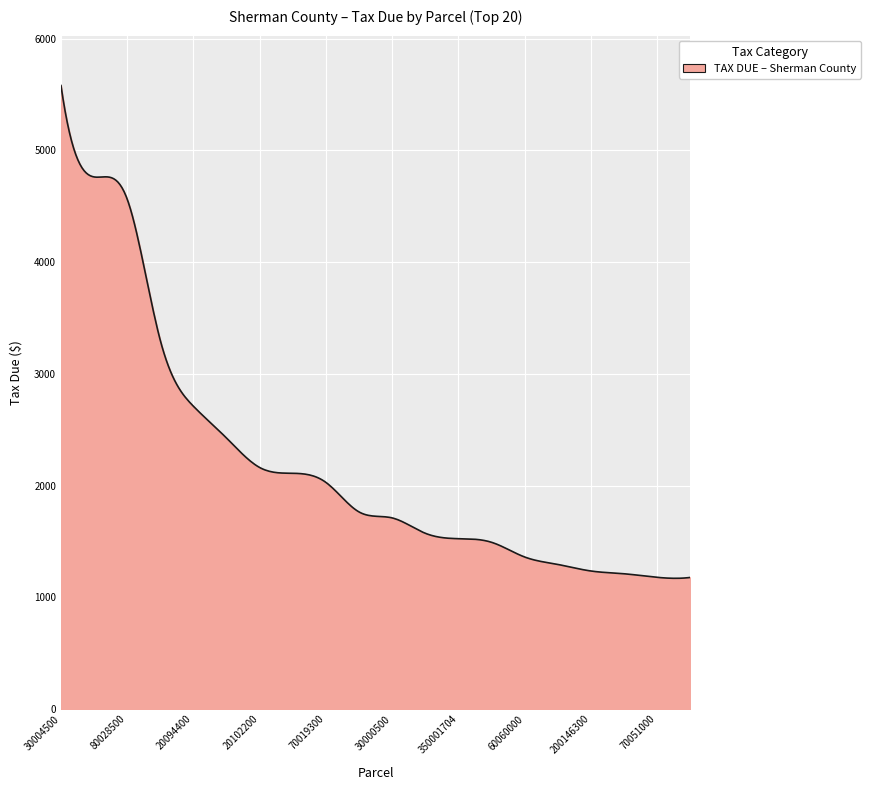

What is the smallest value displayed?

1169.9